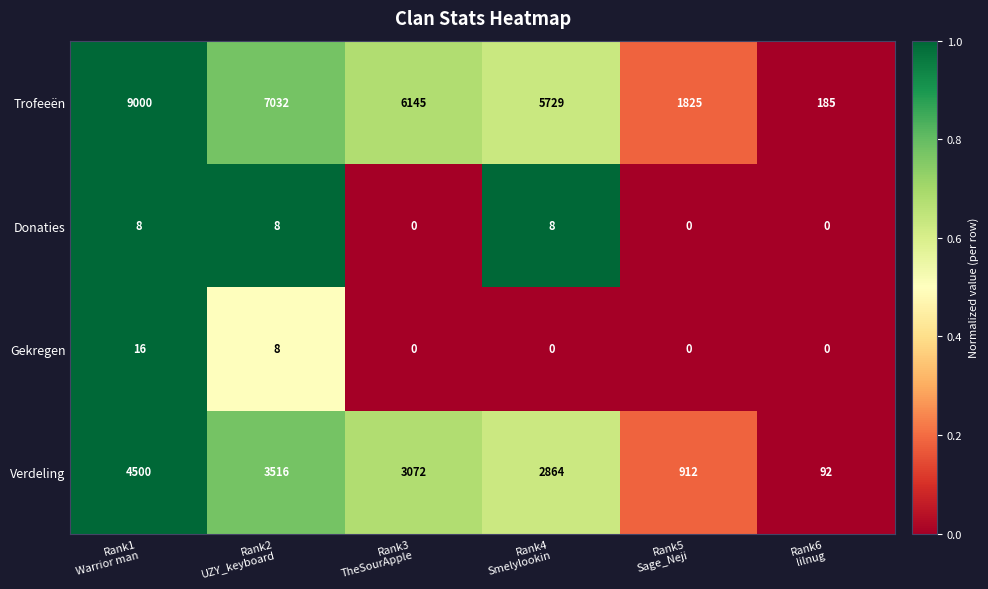

What is the difference between the second highest and second lowest values in the Trofeeën series?

5207